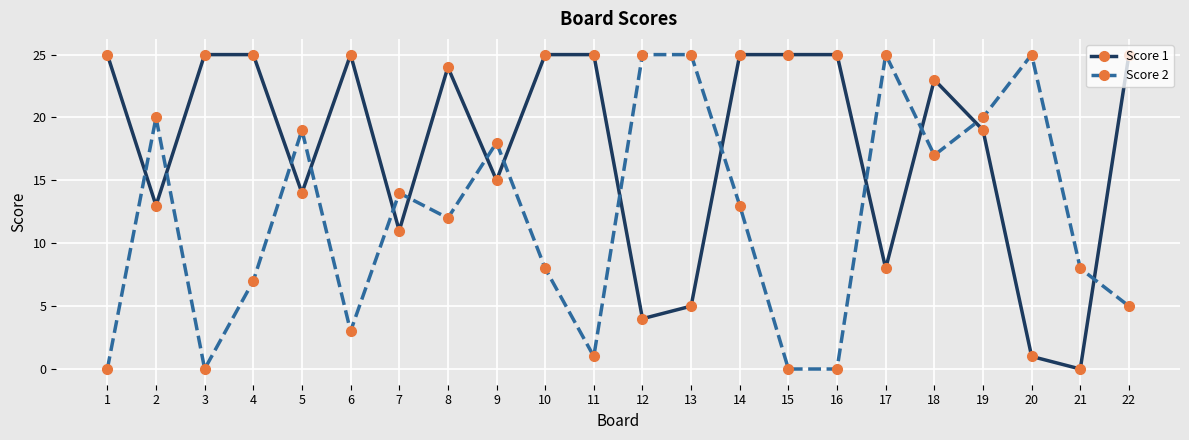

At which category does Score 2 reach its first local valley?

3